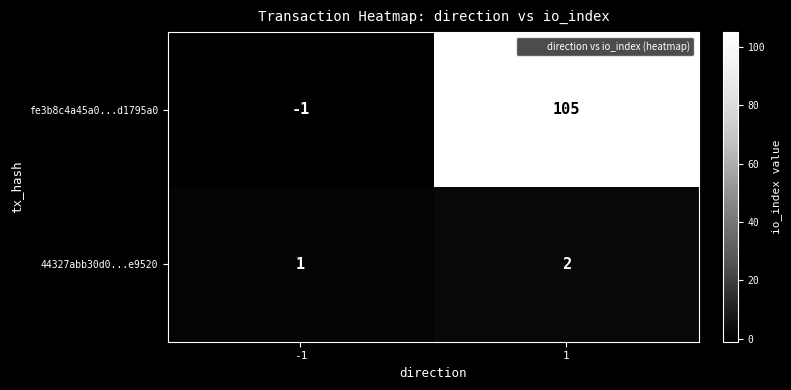

Which series changed the most between -1 and 1?

fe3b8c4a45a0...d1795a0